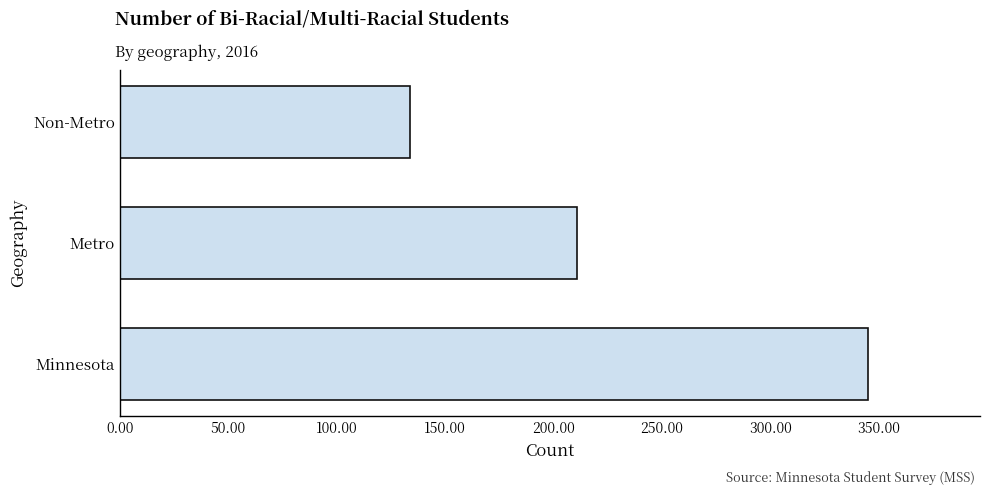

List the labels in order of value, smallest first.

Non-Metro, Metro, Minnesota